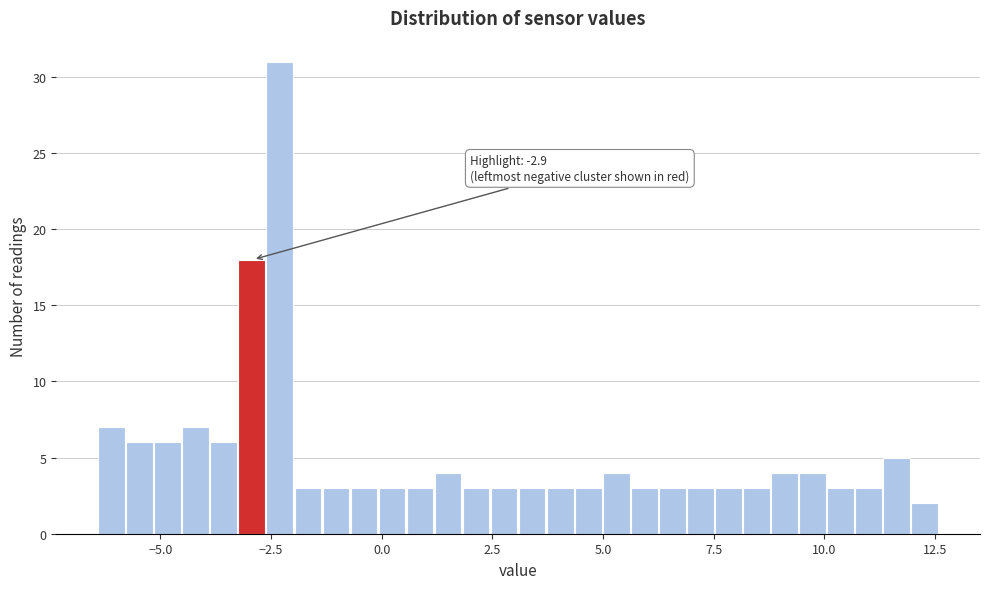

Around what value on the x-axis is the tallest bar? Give the approximate position of its centre, as read against the axis.

-2.5